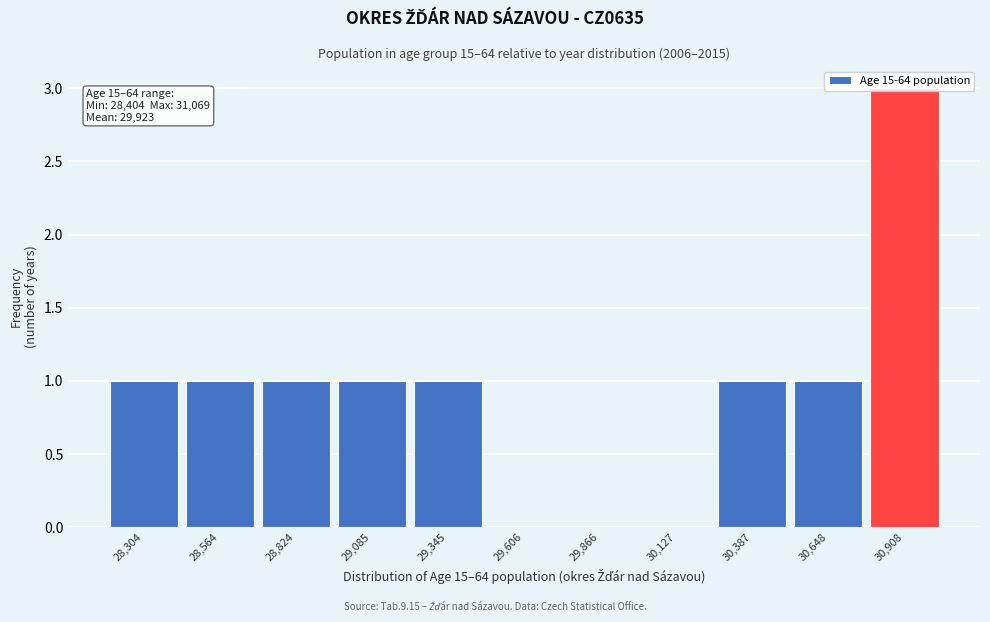

What is the sum of all values?

10